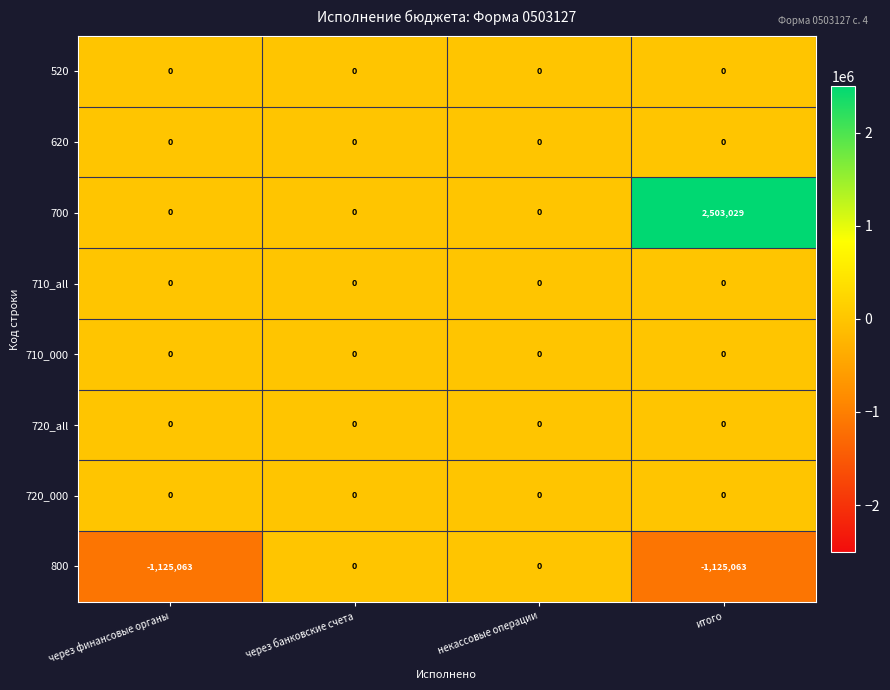

What is the total value across all series at итого?

1377966